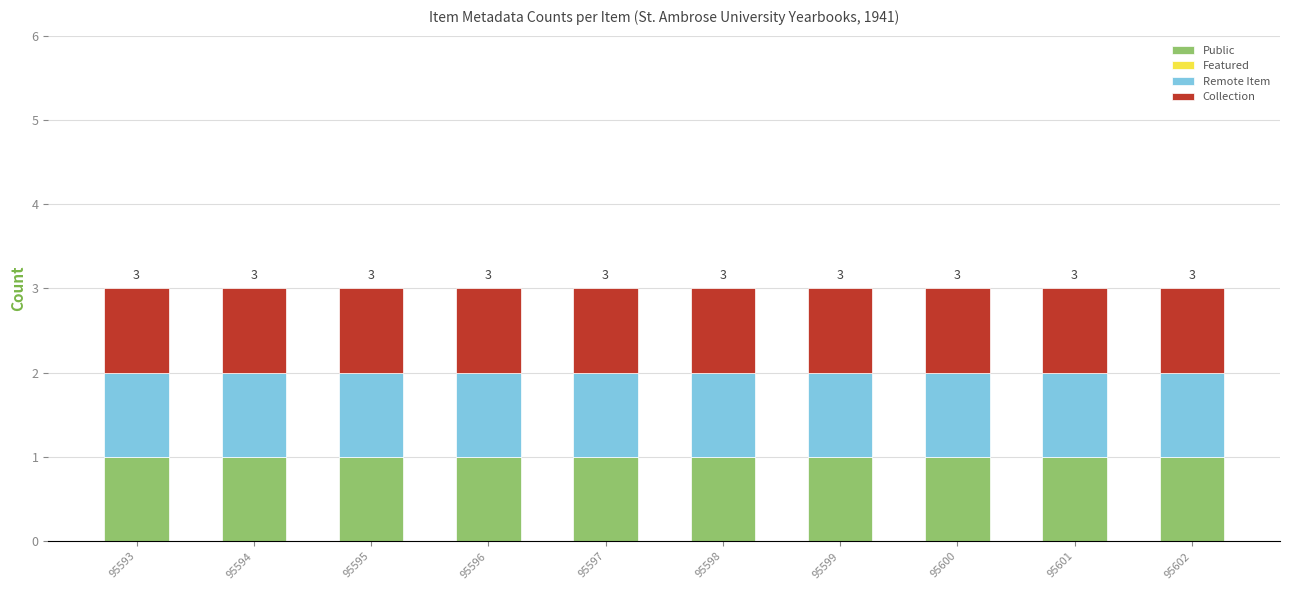

At which label is Featured closest to 0?

95593